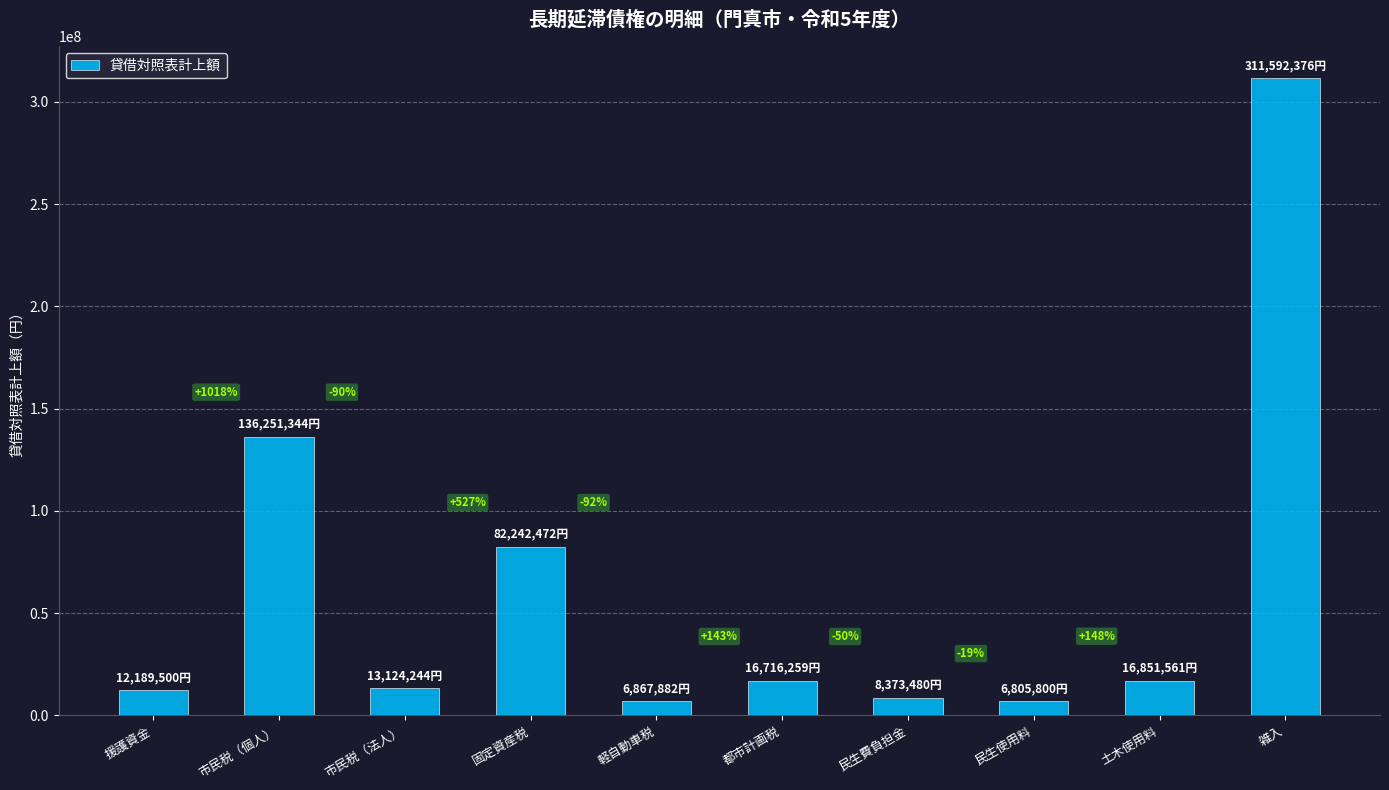

Does the chart contain any negative values?

No